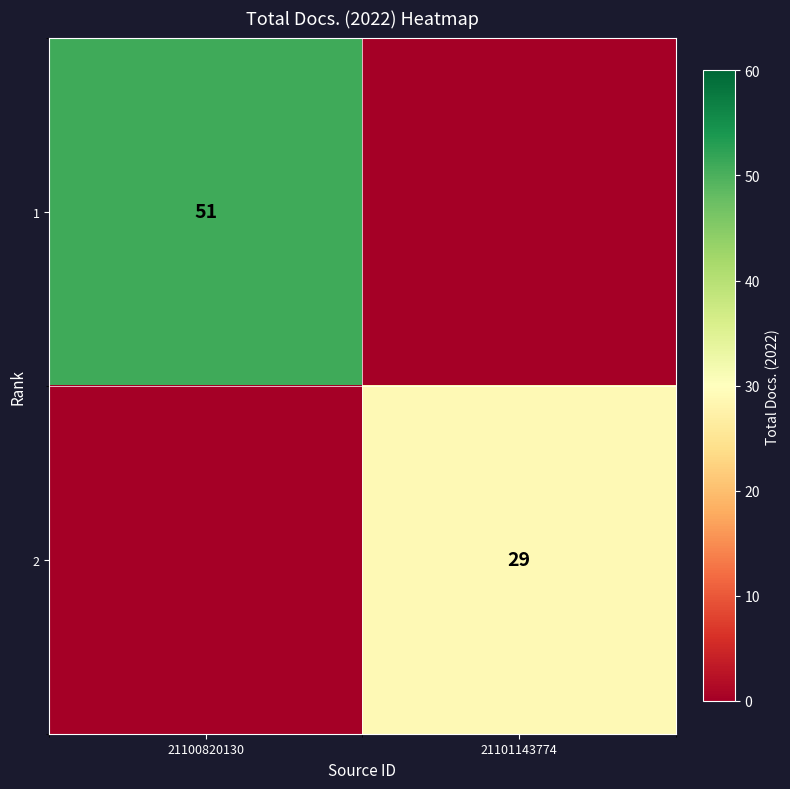

What is the total value across all series at 21101143774?

29